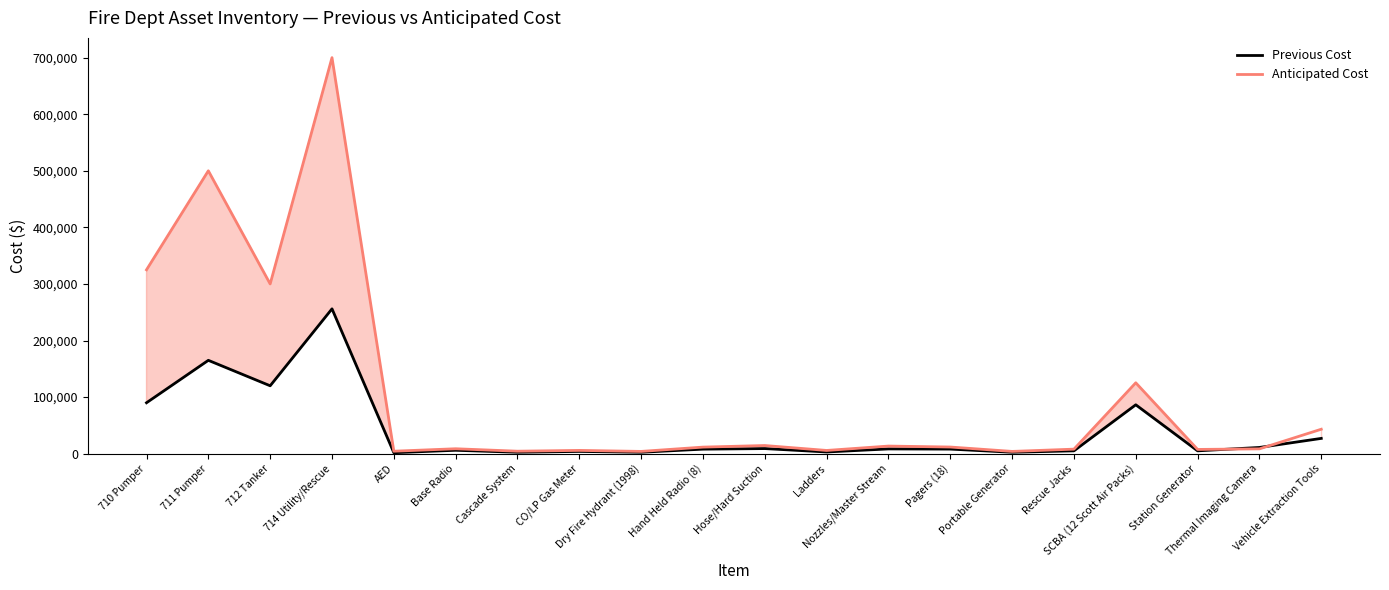

What is the value of the Previous Cost point at the 17th from the left?

86400